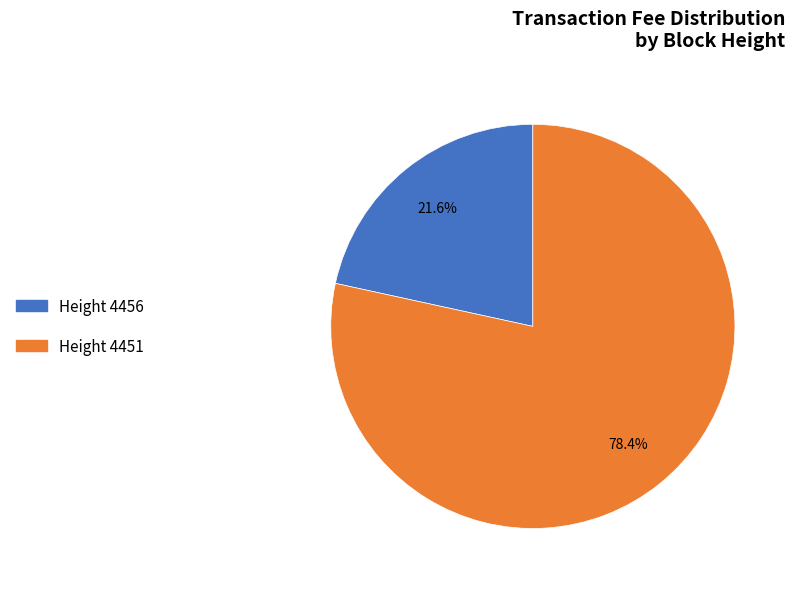

What percentage do Height 4451 and Height 4456 together represent?

100.0%